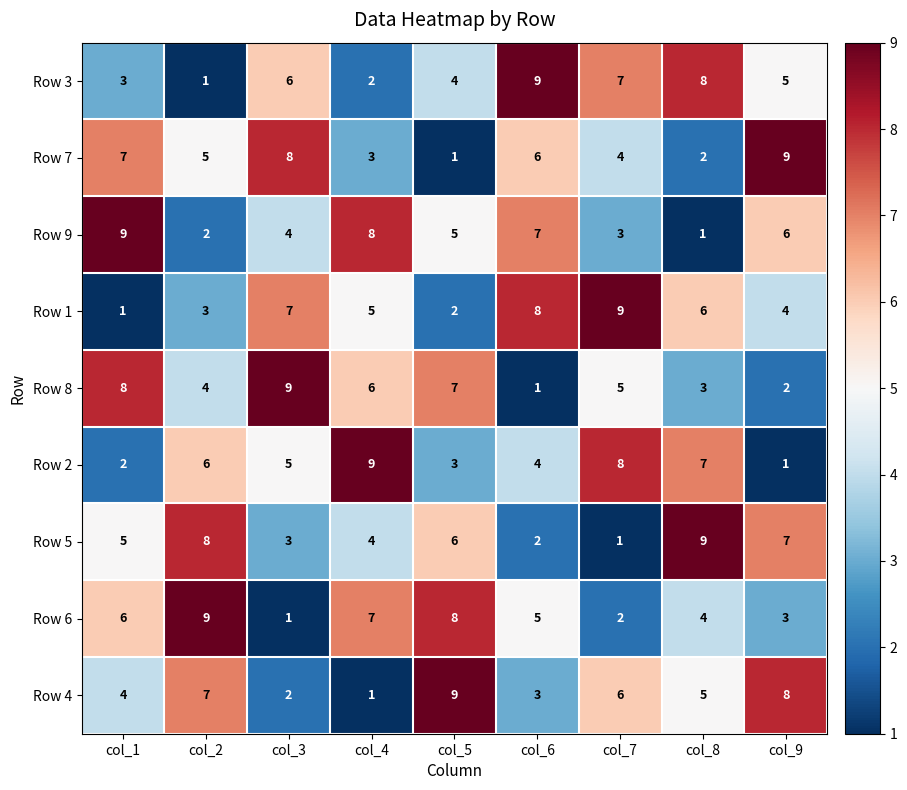

What is the average value of the Row 5 series?

5